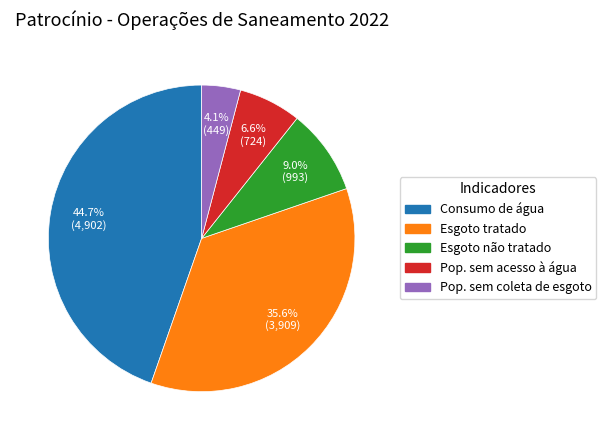

Does any single category account for the majority?

No